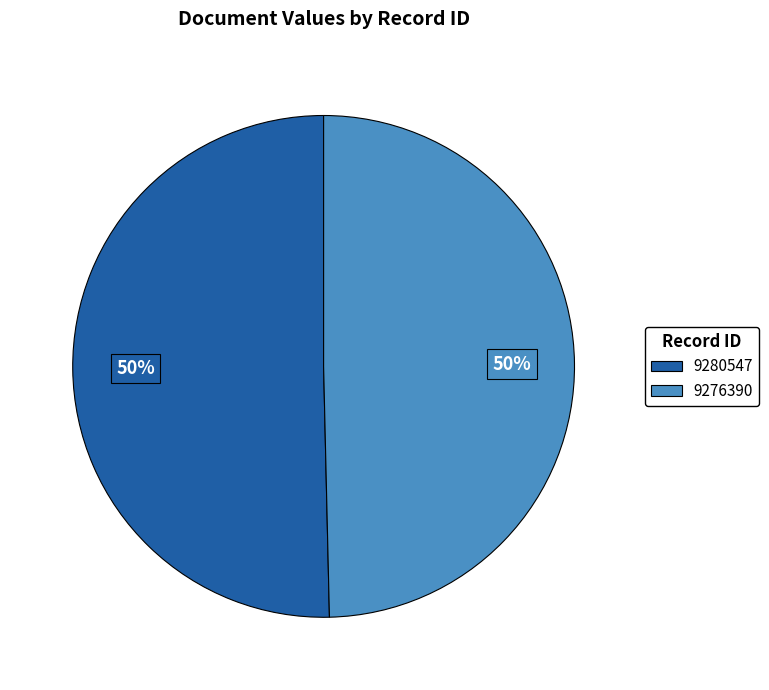

Count the number of slices in the pie.

2